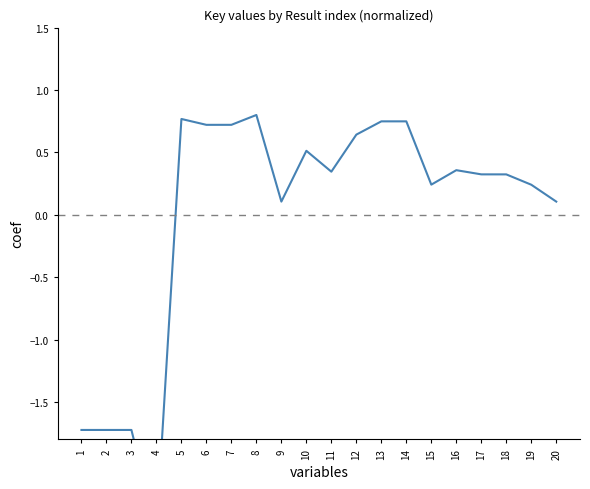

What is the value of the 18th point from the left?

0.3